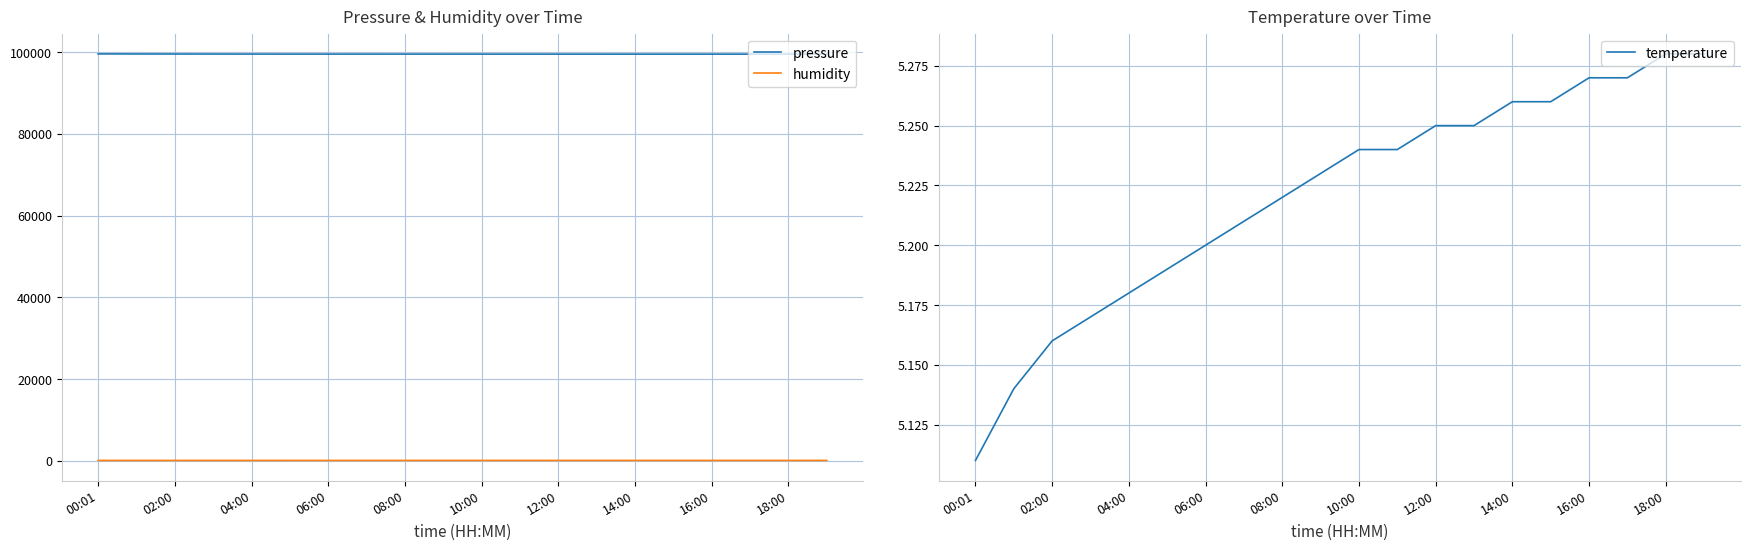

What is the smallest value displayed?

5.1